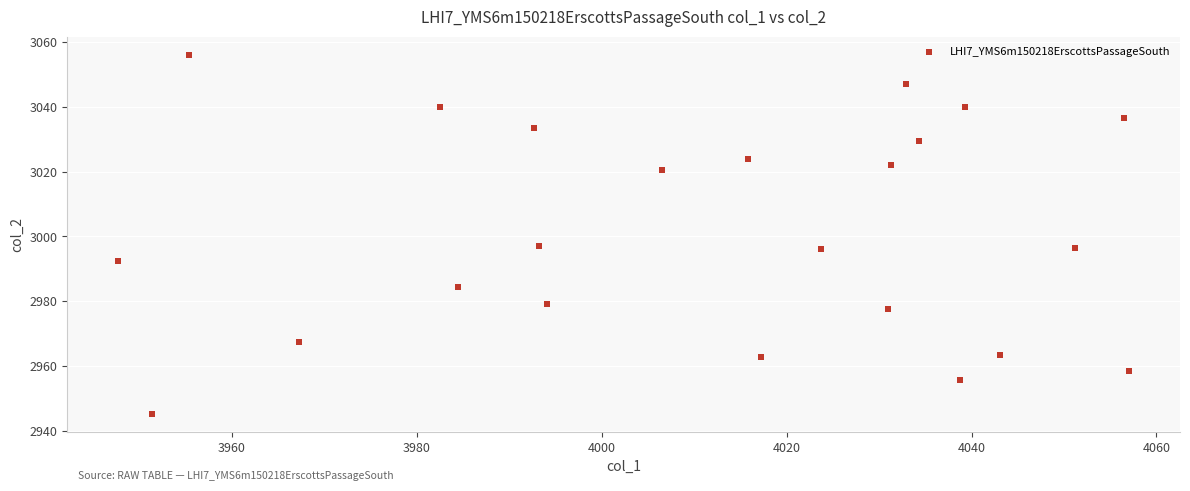

What is the range of X values (max minus min)?

109.4